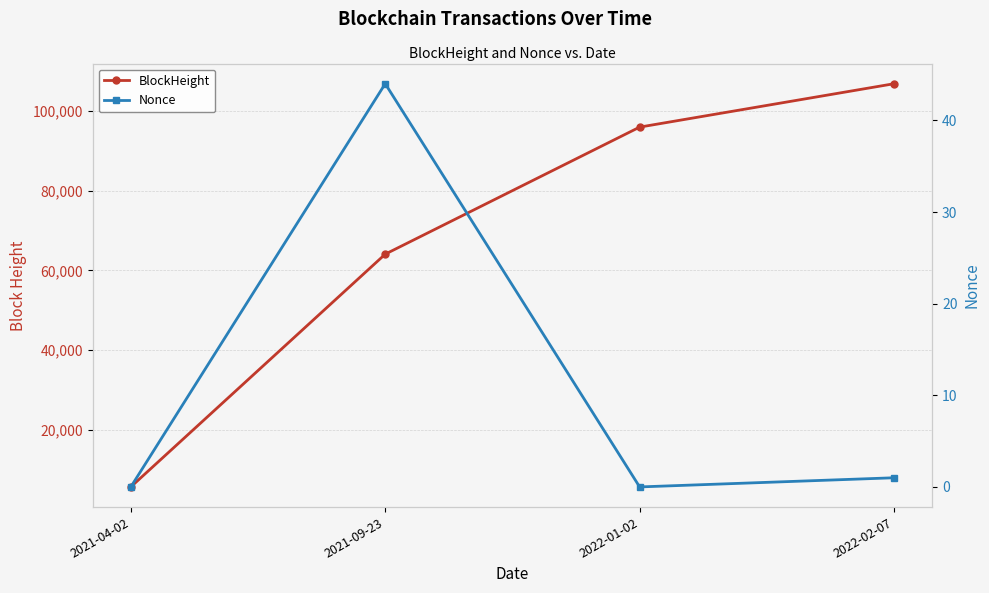

What is the label of the 3rd point from the left?

2022-01-02